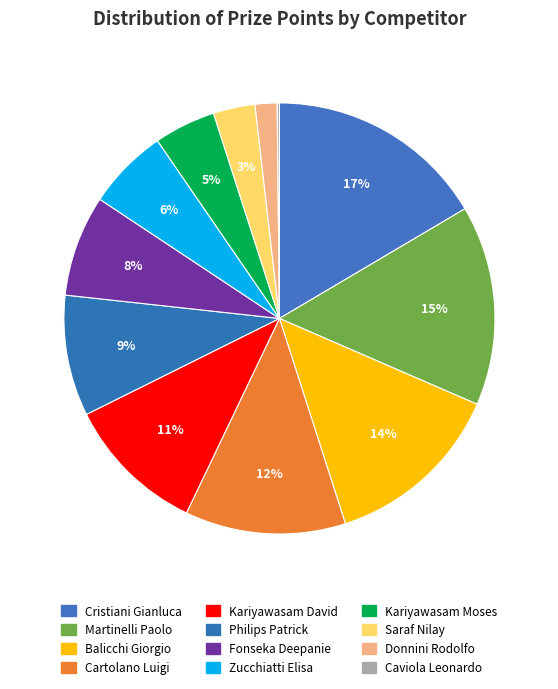

How many segments does this pie chart have?

12